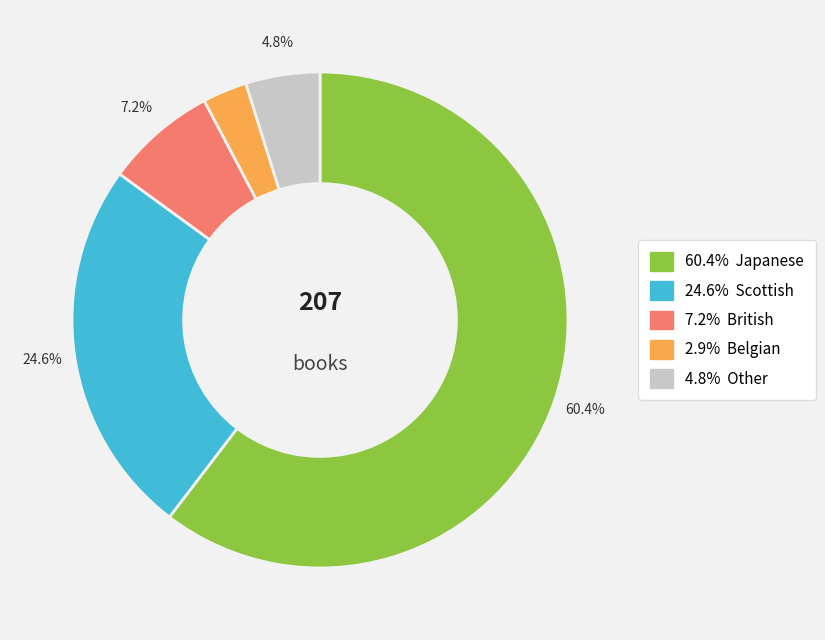

Is there any slice that represents more than half of the pie?

Yes